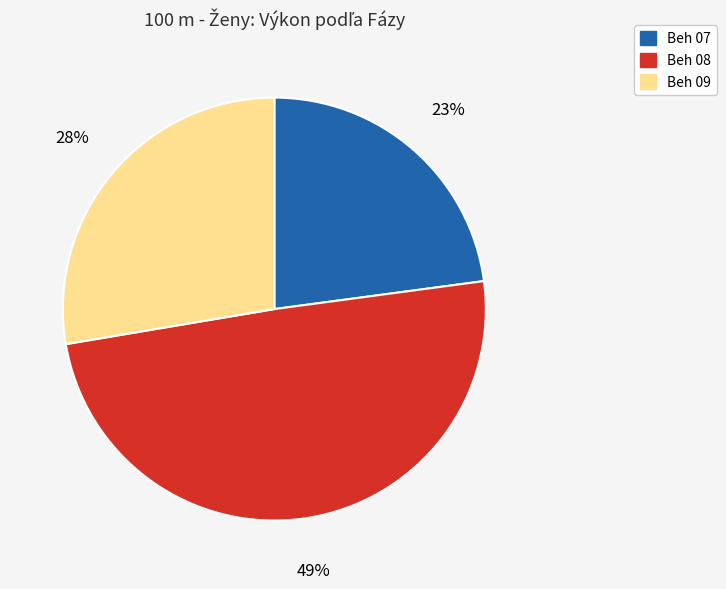

Does Beh 07 account for over 50% of the chart?

No